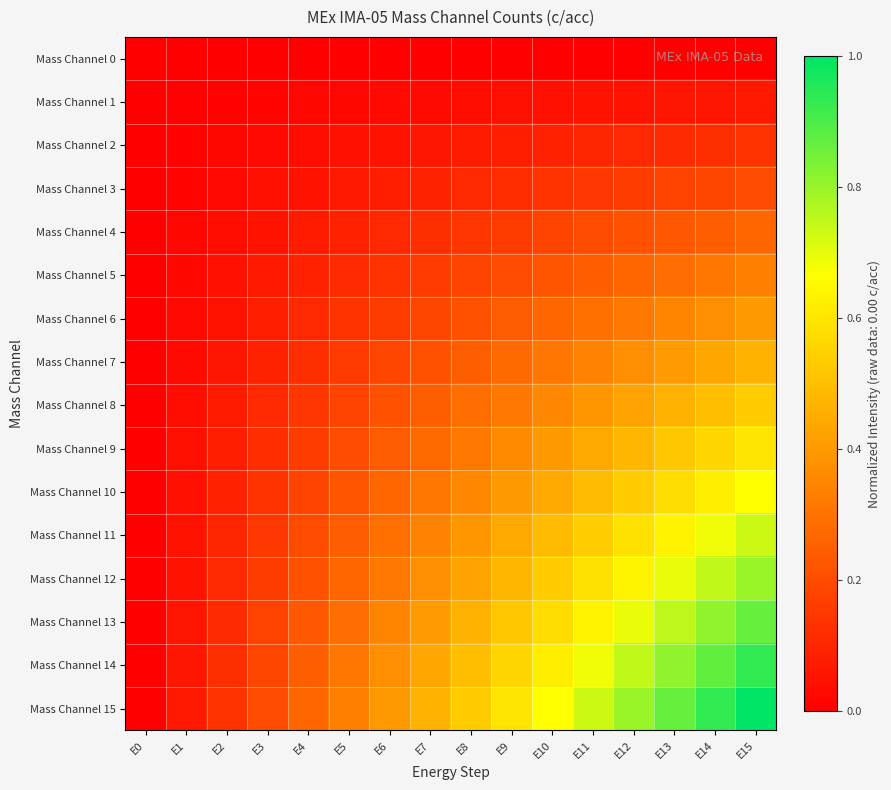

Between E3 and E14, which is larger?

E3